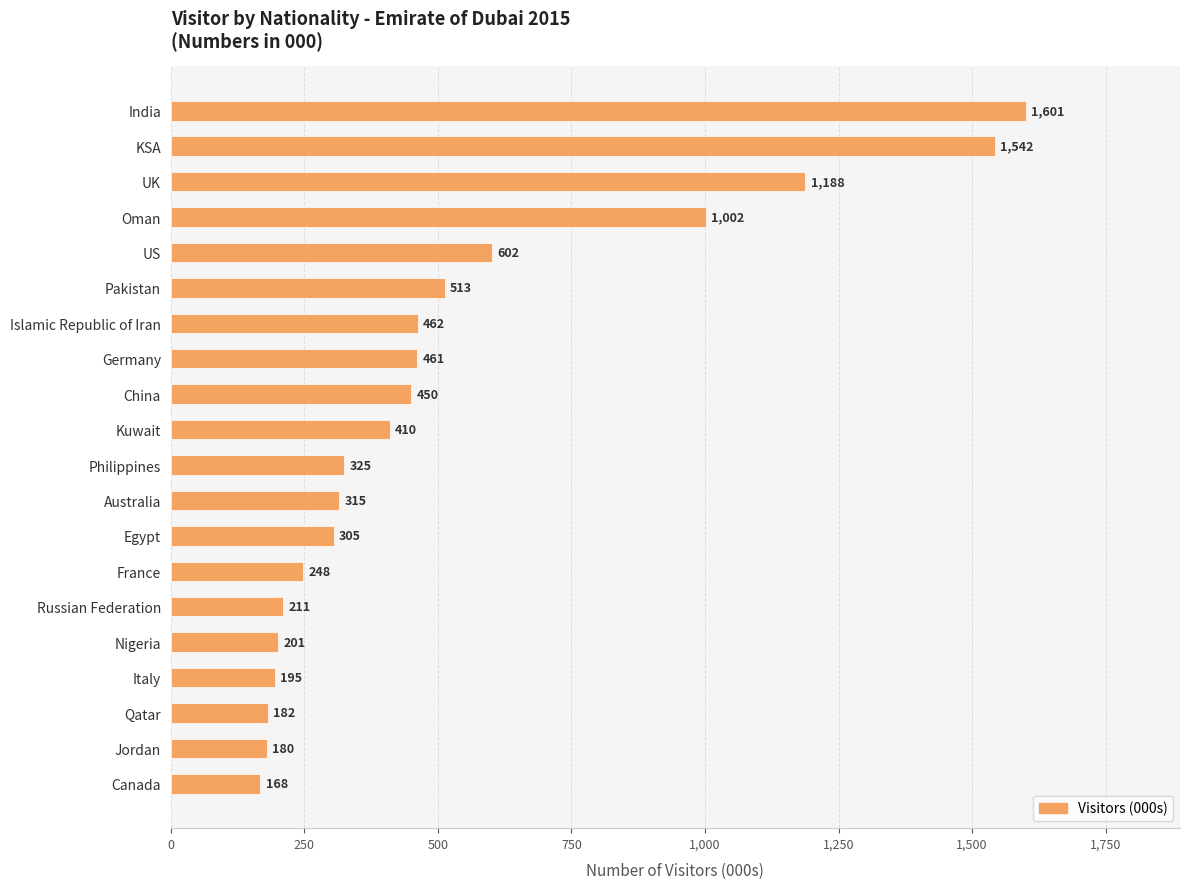

Rank the categories by value from lowest to highest.

Canada, Jordan, Qatar, Italy, Nigeria, Russian Federation, France, Egypt, Australia, Philippines, Kuwait, China, Germany, Islamic Republic of Iran, Pakistan, US, Oman, UK, KSA, India